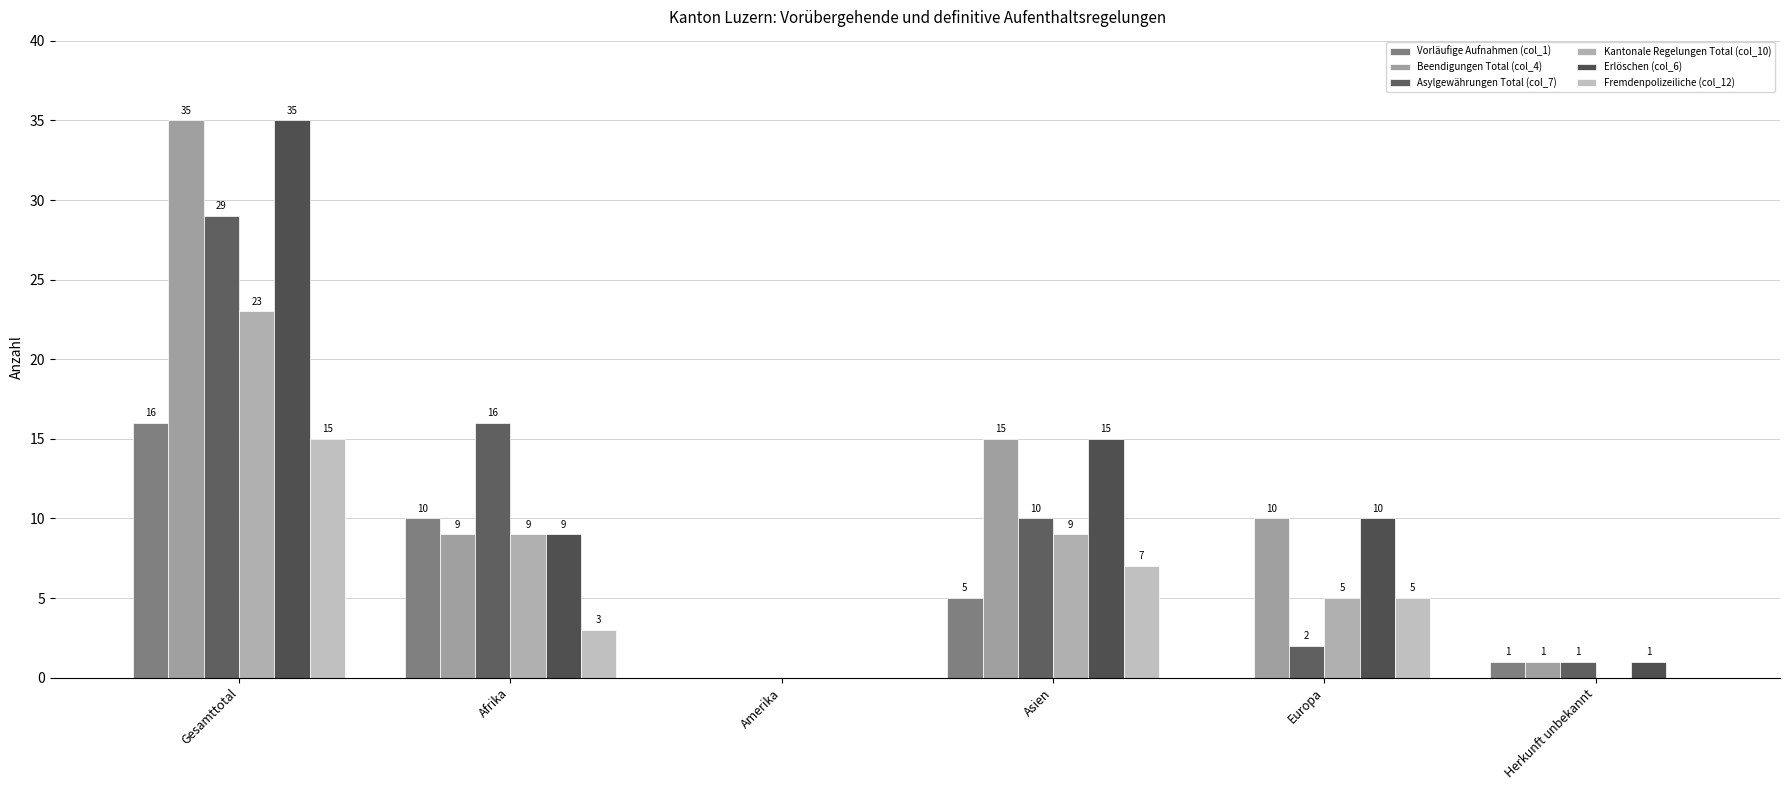

Which category has the highest value in the Kantonale Regelungen Total (col_10) series?

Gesamttotal